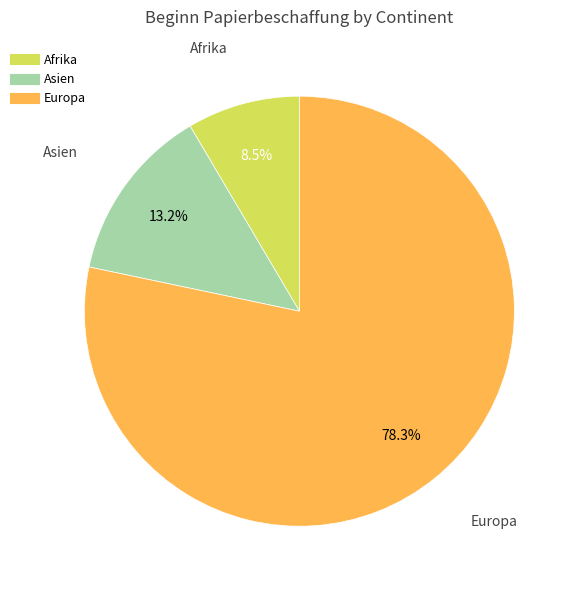

Count the number of slices in the pie.

3